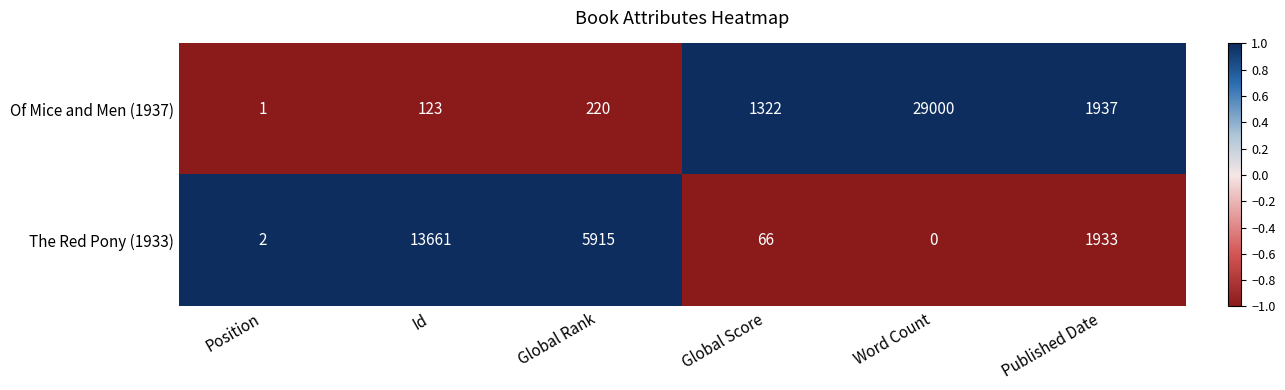

How many data points does each series have?

6